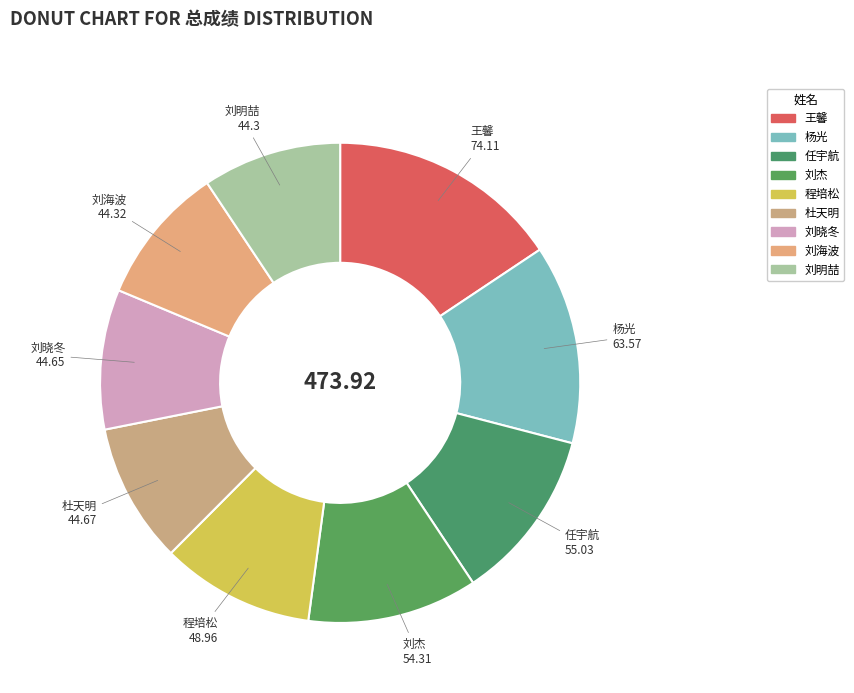

To the nearest percent, what percentage of the pie is 杨光?

13%